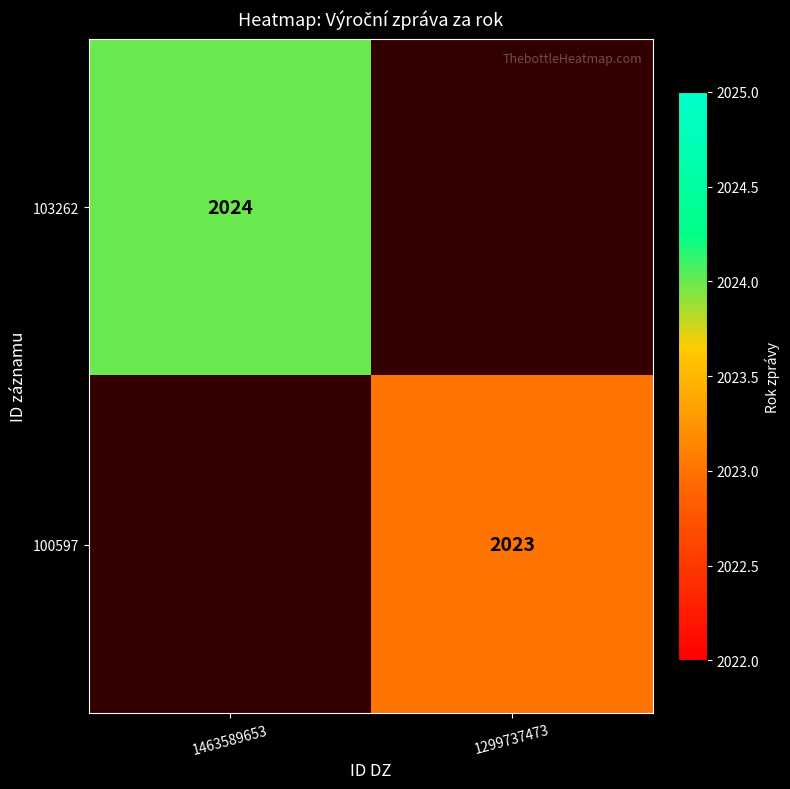

True or false: 100597 has a value of 2023 at 1299737473.

True